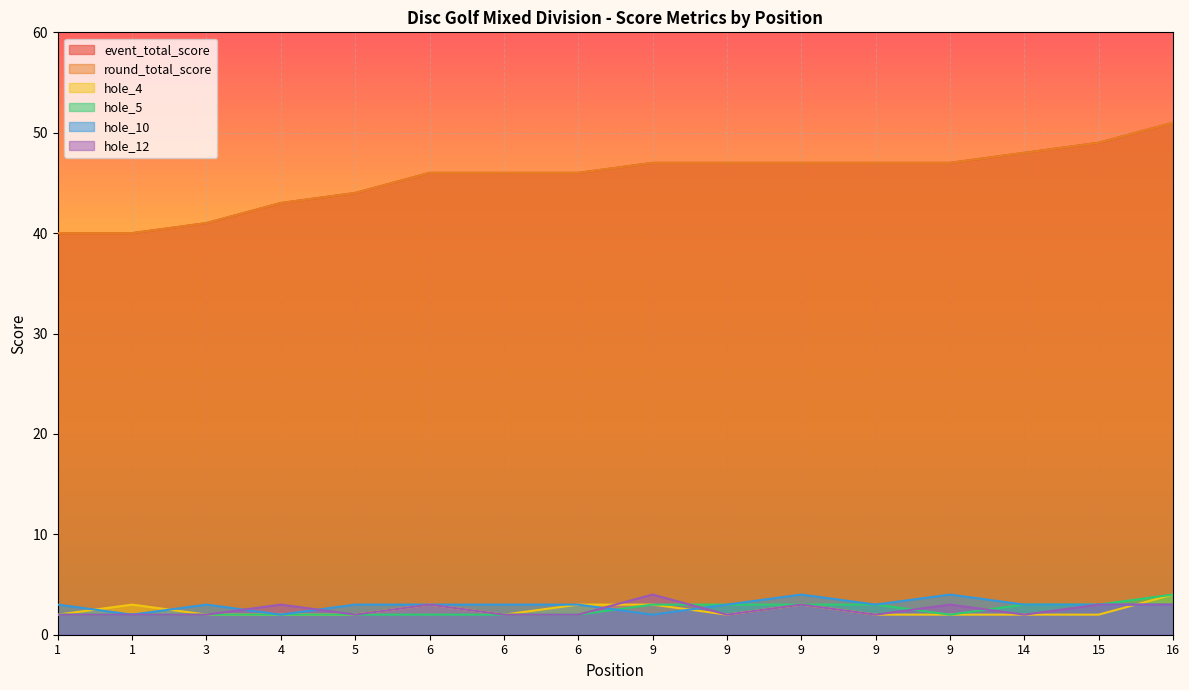

What is the difference between the round_total_score values at 6 and 9?

1